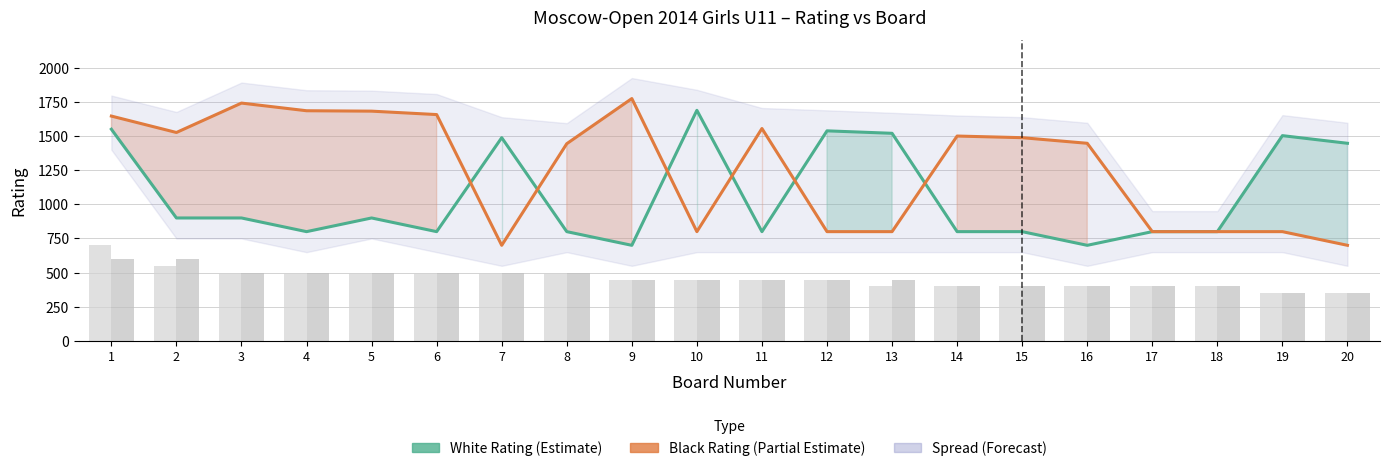

What is the maximum value shown in the chart?

1773